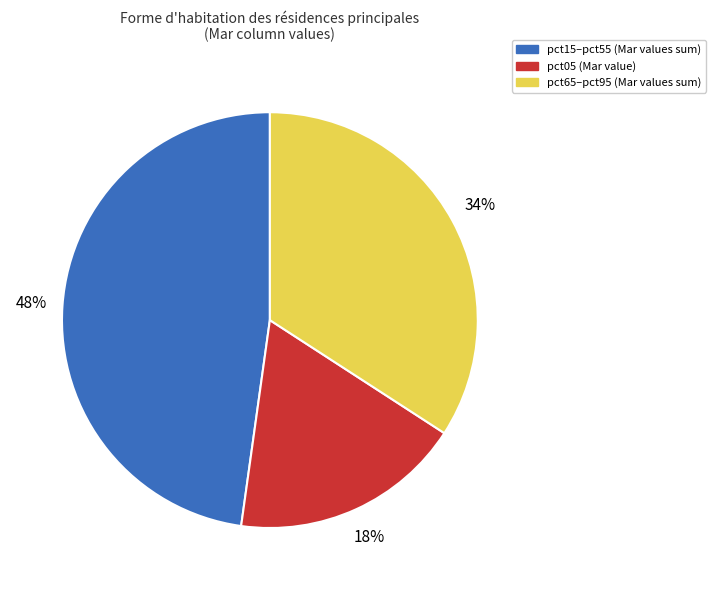

Does any single category account for the majority?

No